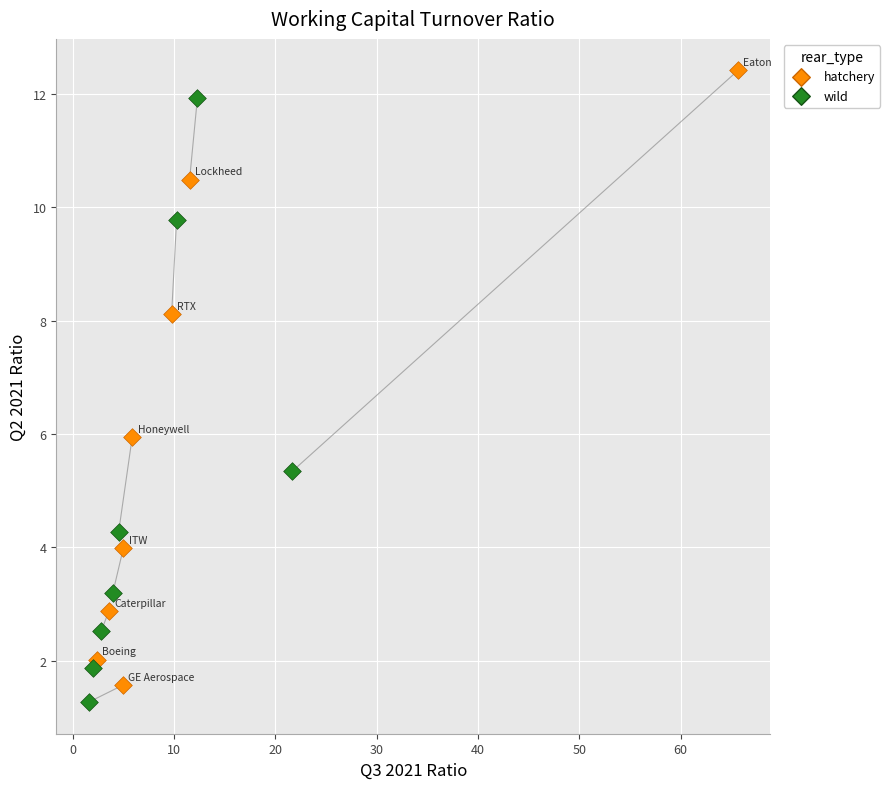

Which series has the largest Y range (max minus min)?

hatchery